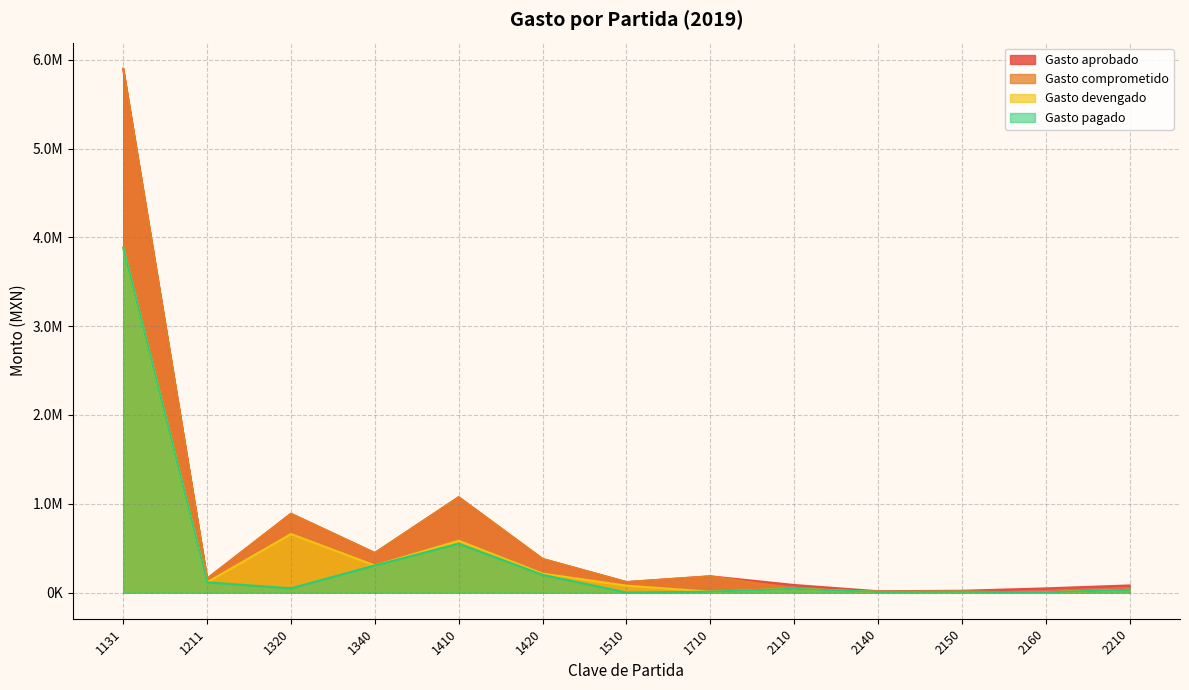

What is the sum of all Gasto comprometido values?

9231464.8